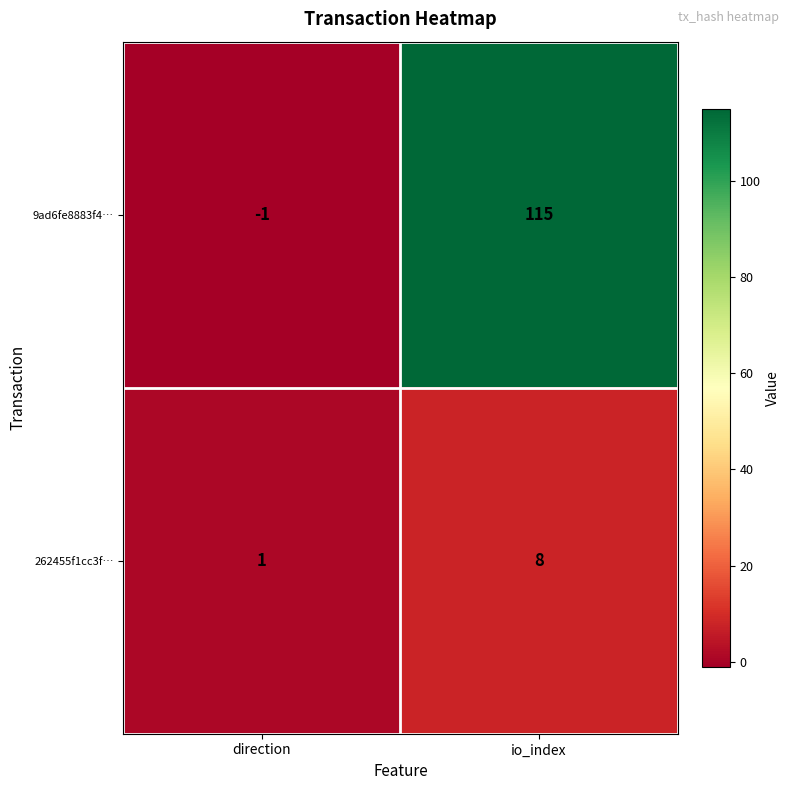

The 9ad6fe8883f4… series shows -1 at direction. True or false?

True